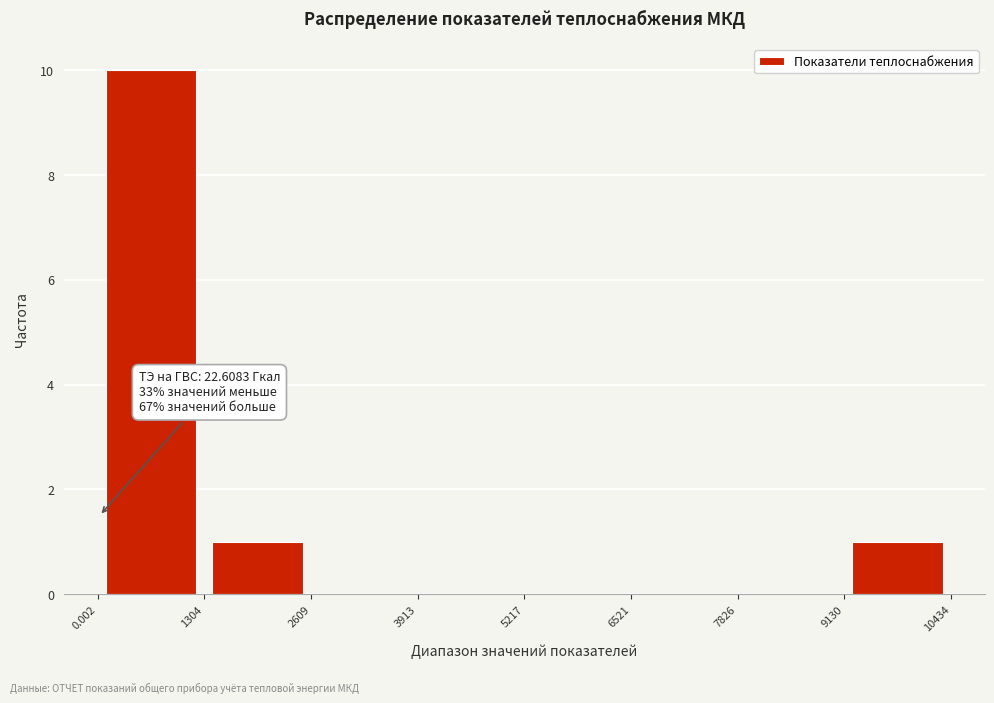

Over which range of the x-axis is the bar tallest?

0.002 to 1304